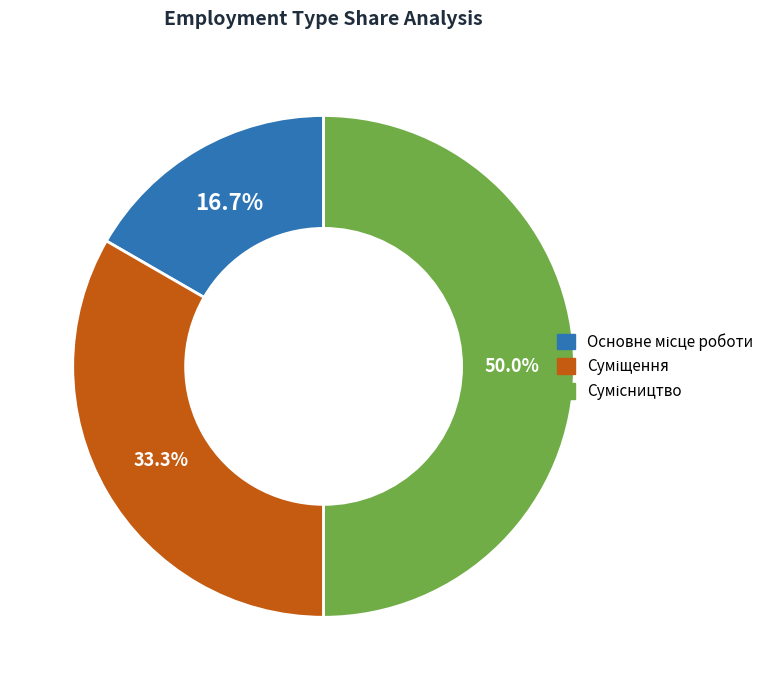

What is the largest slice in the pie chart?

Сумісництво